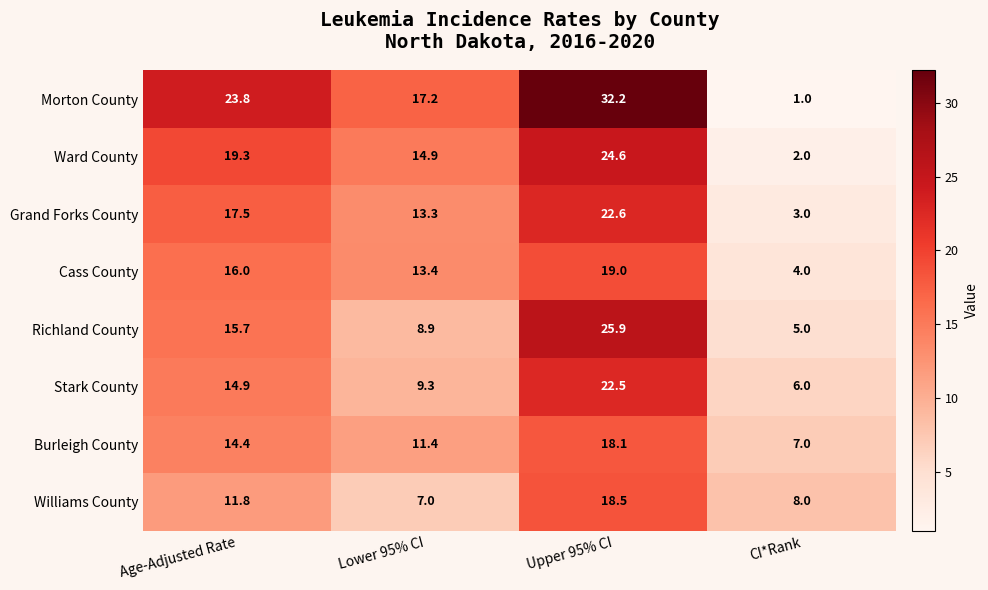

What is the minimum value shown in the chart?

1.0